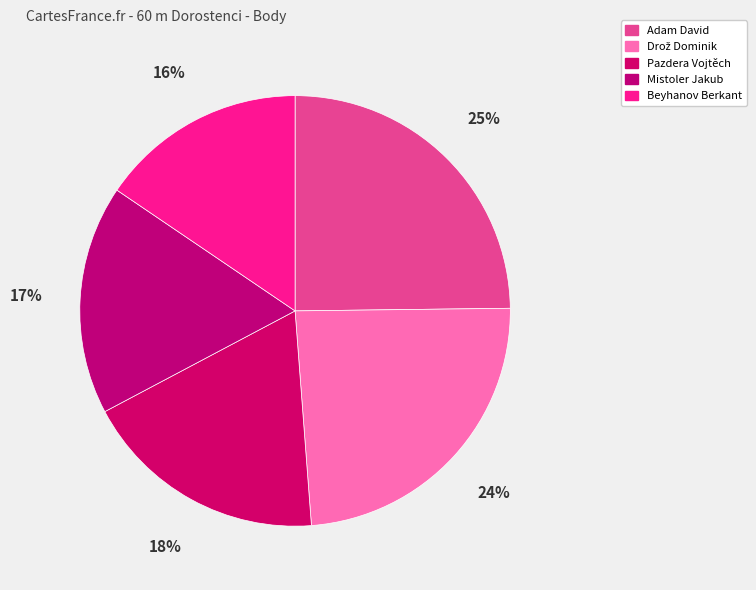

What is the smallest slice in the pie chart?

Beyhanov Berkant